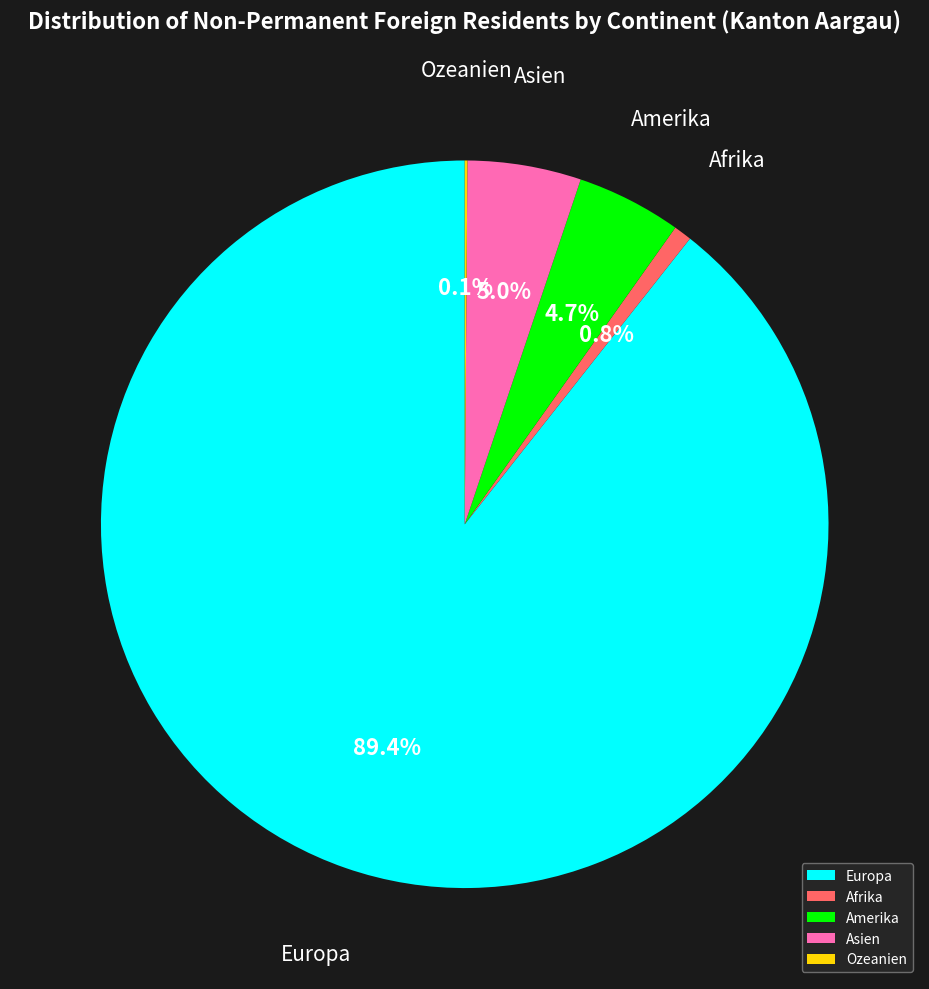

Which category has the biggest portion of the pie?

Europa